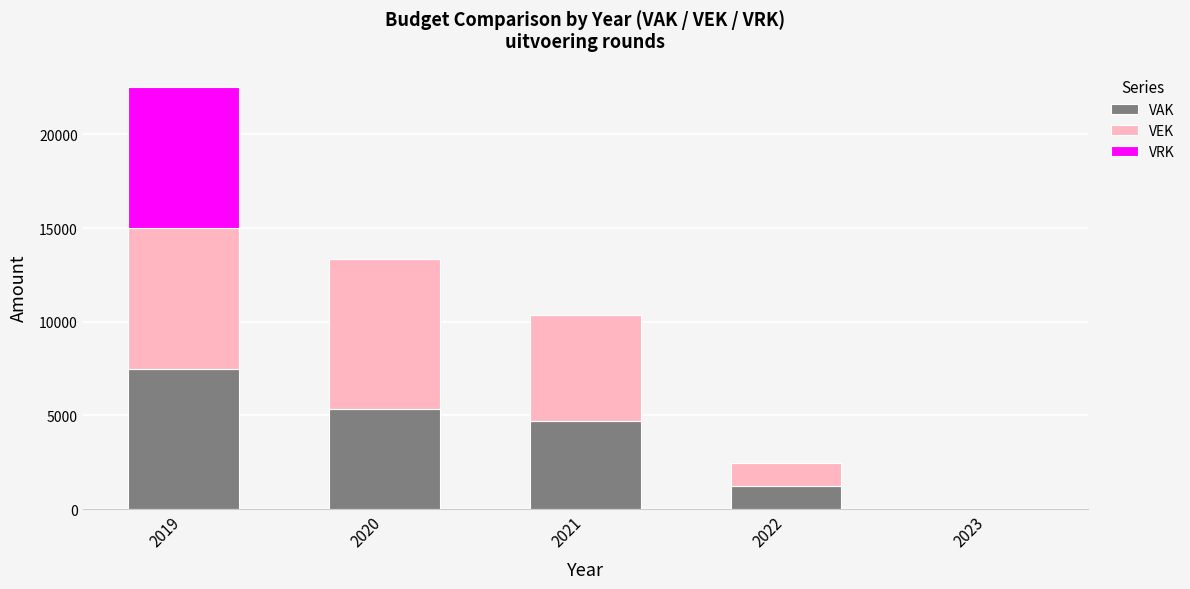

What is the total value across all series at 2022?

2437